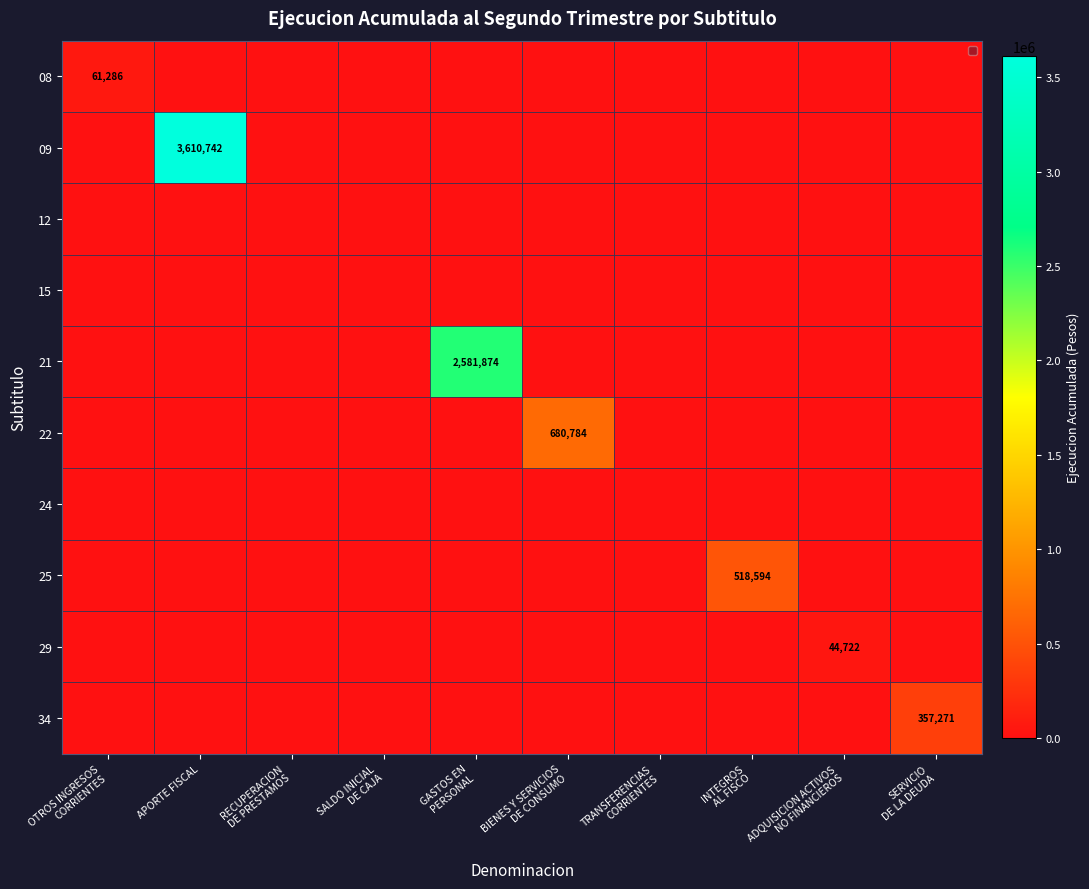

List the series in order of their peak value, lowest first.

12, 15, 24, 29, 08, 34, 25, 22, 21, 09